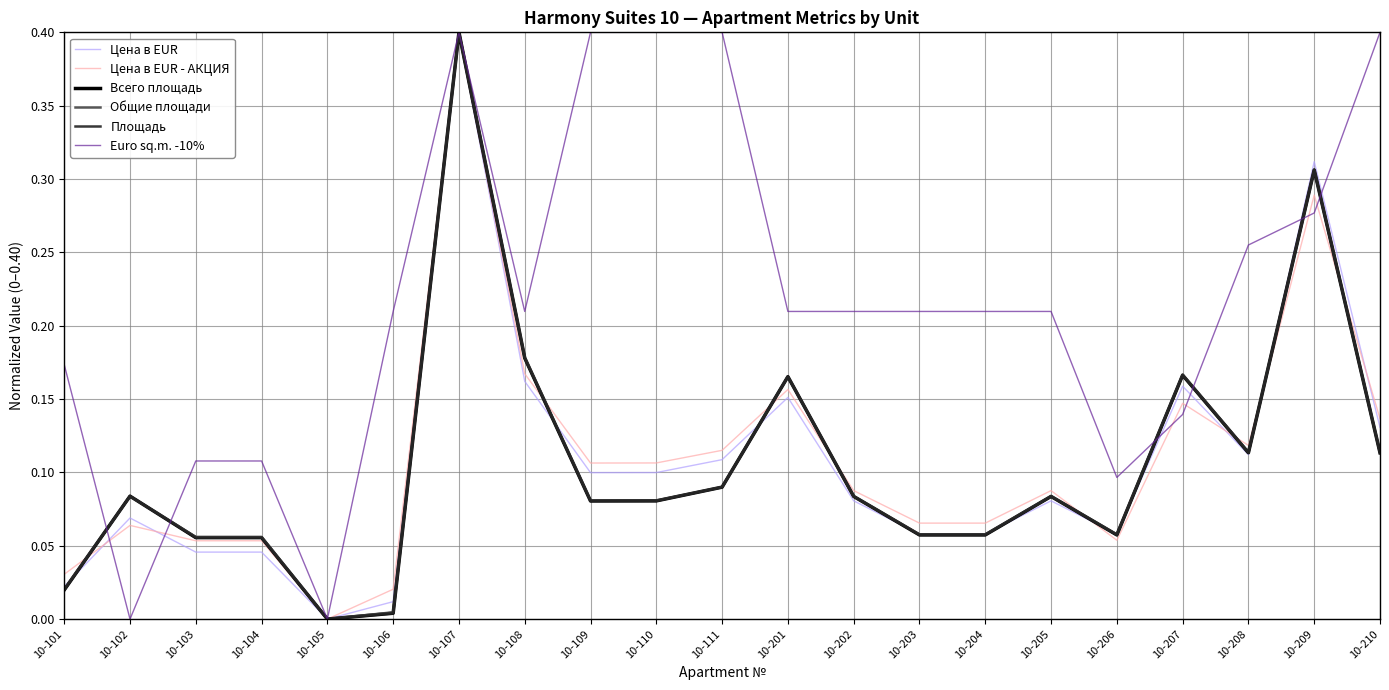

True or false: Euro sq.m. -10% and Всего площадь cross at least once.

True